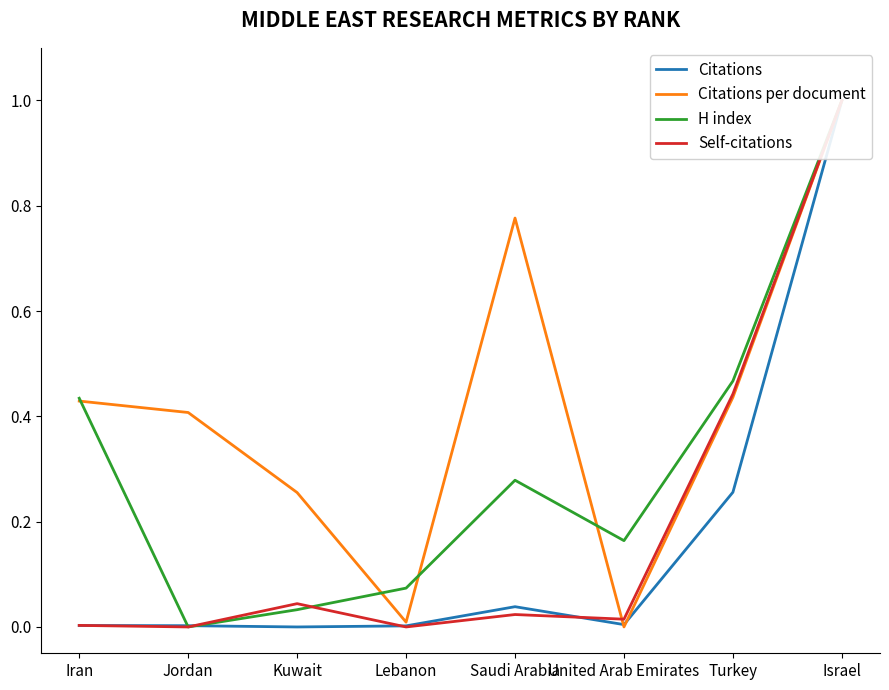

Reading left to right, extract all data points from this chart.

Citations: 0.0	0.0	0.0	0.0	0.0	0.0	0.3	1.0
Citations per document: 0.4	0.4	0.3	0.0	0.8	0.0	0.4	1.0
H index: 0.4	0.0	0.0	0.1	0.3	0.2	0.5	1.0
Self-citations: 0.0	0.0	0.0	0.0	0.0	0.0	0.4	1.0